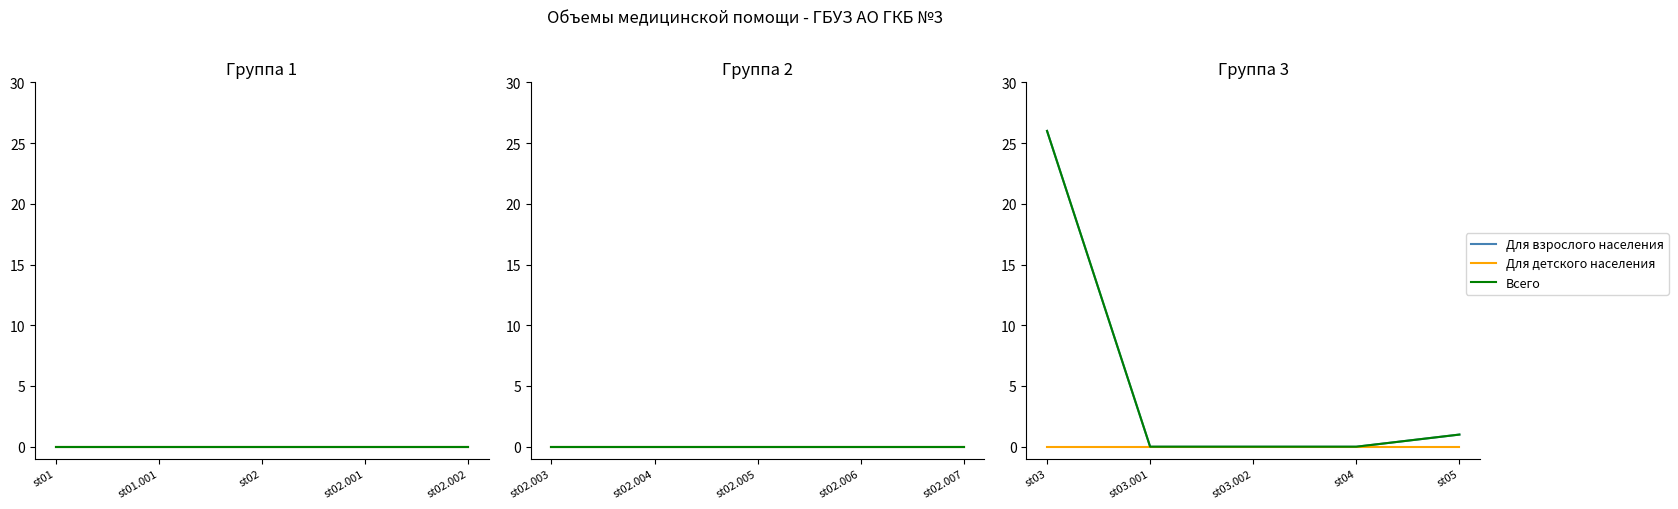

How many lines are shown in the chart?

3